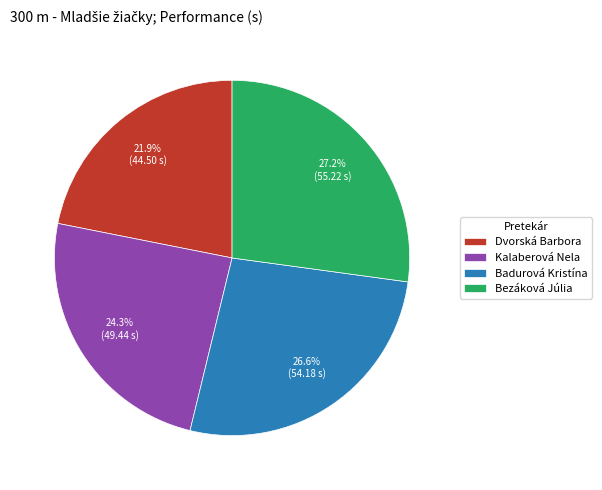

Is there any slice that represents more than half of the pie?

No